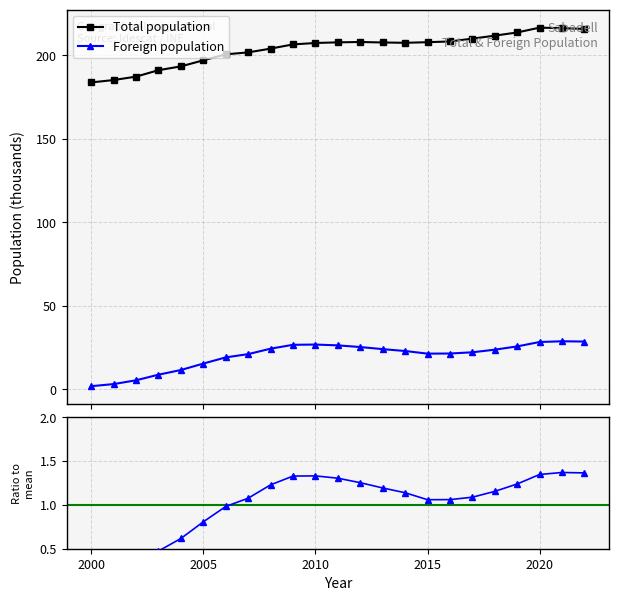

What is the maximum value for Foreign population?

28.8